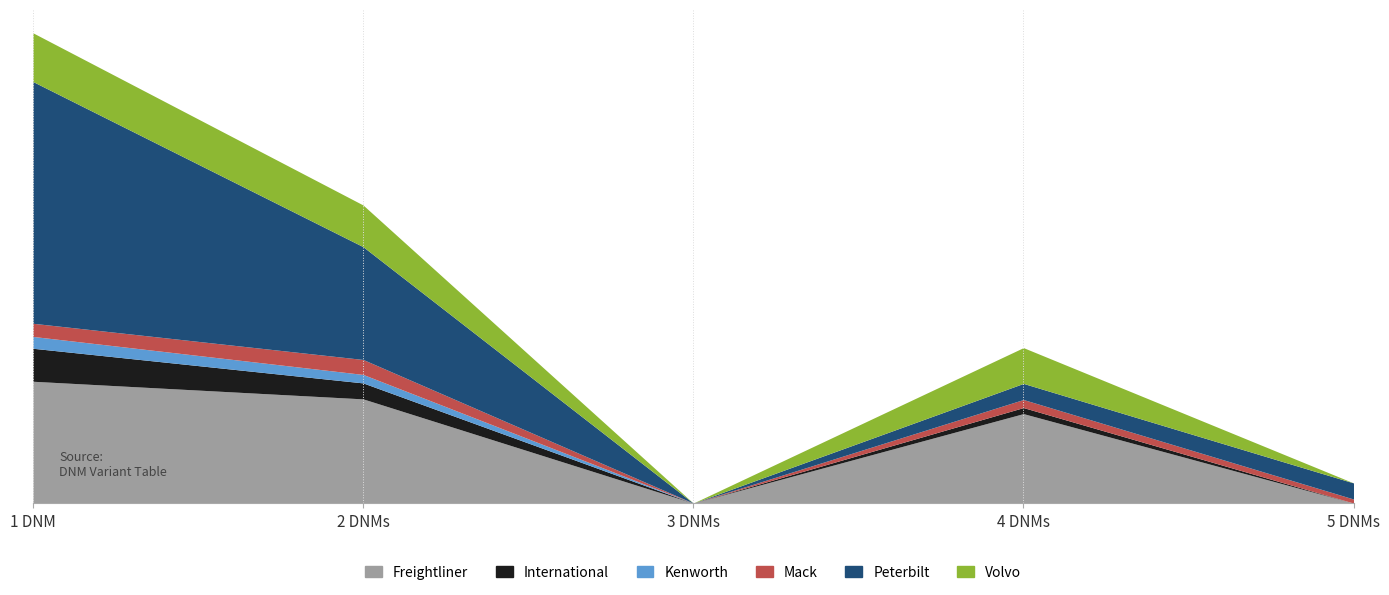

What is the difference between the maximum and minimum values in the Peterbilt series?

39.9